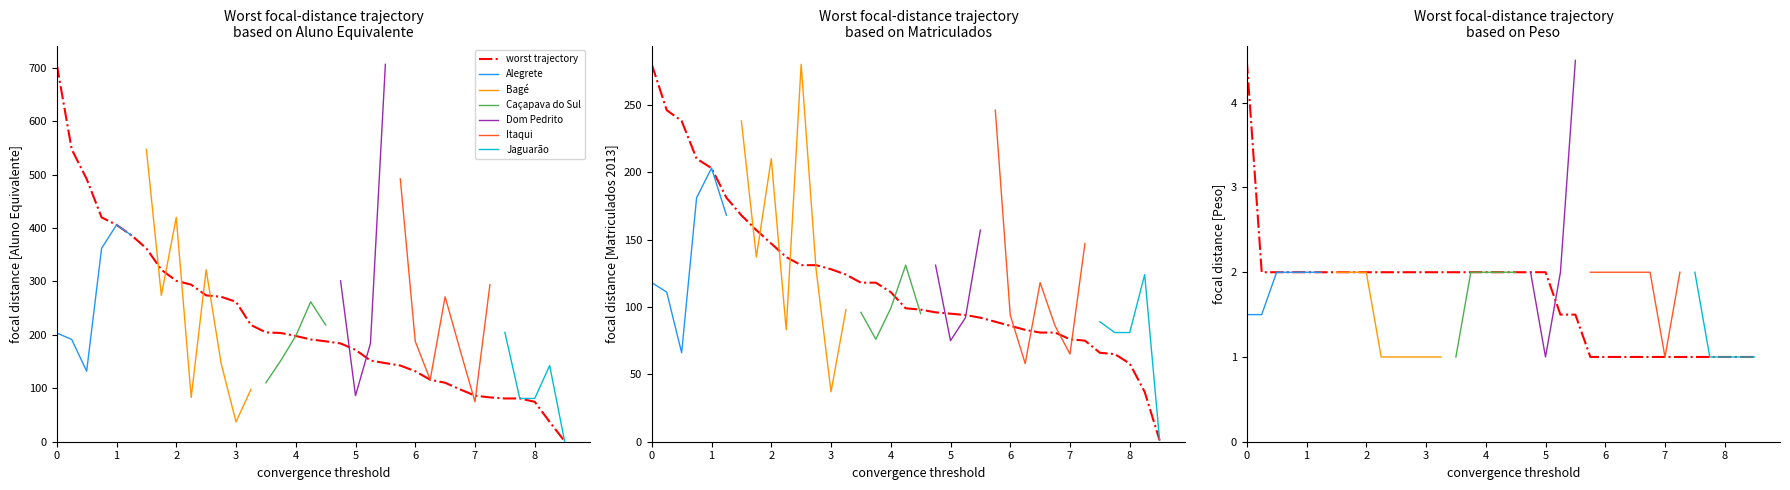

List the series in order of their overall mean, lowest first.

Peso, Matriculados 2013, Aluno Equivalente